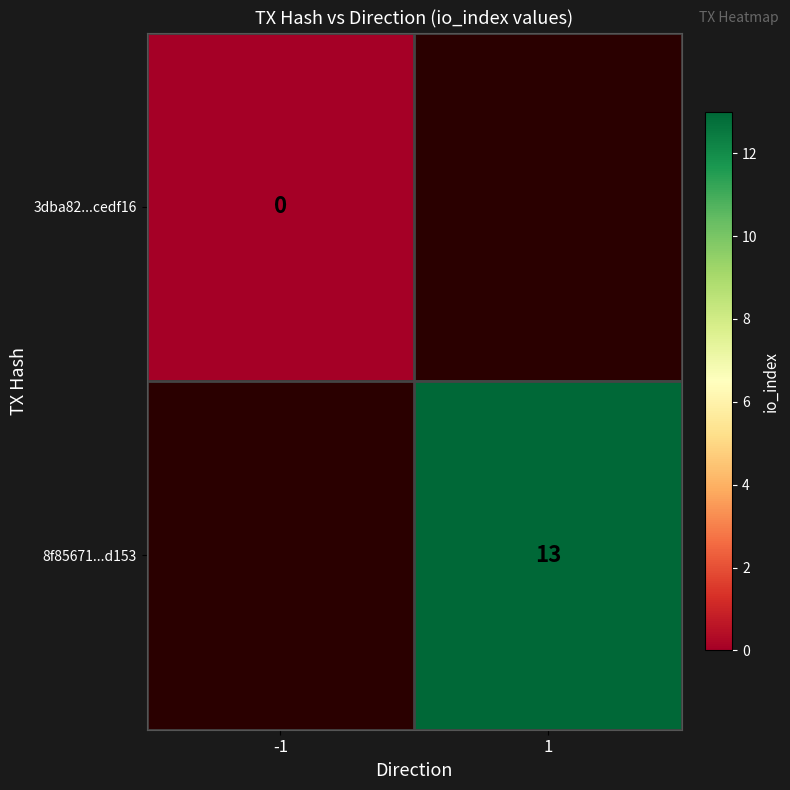

True or false: 8f85671...d153 has a value of 4 at 1.

False